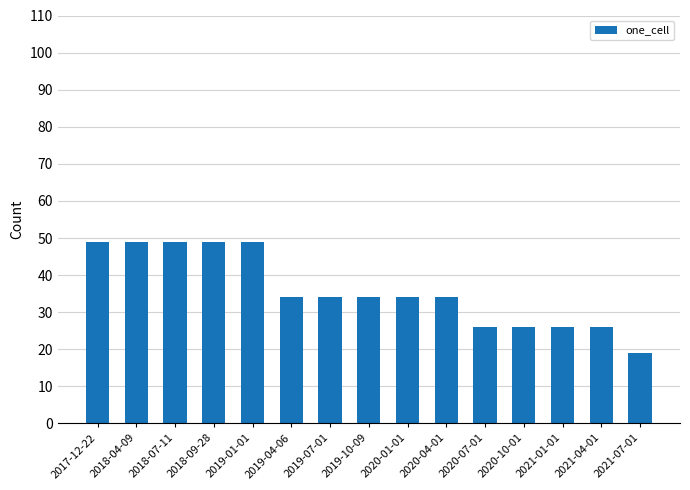

Is it true that the value at 2021-07-01 is 4?

False